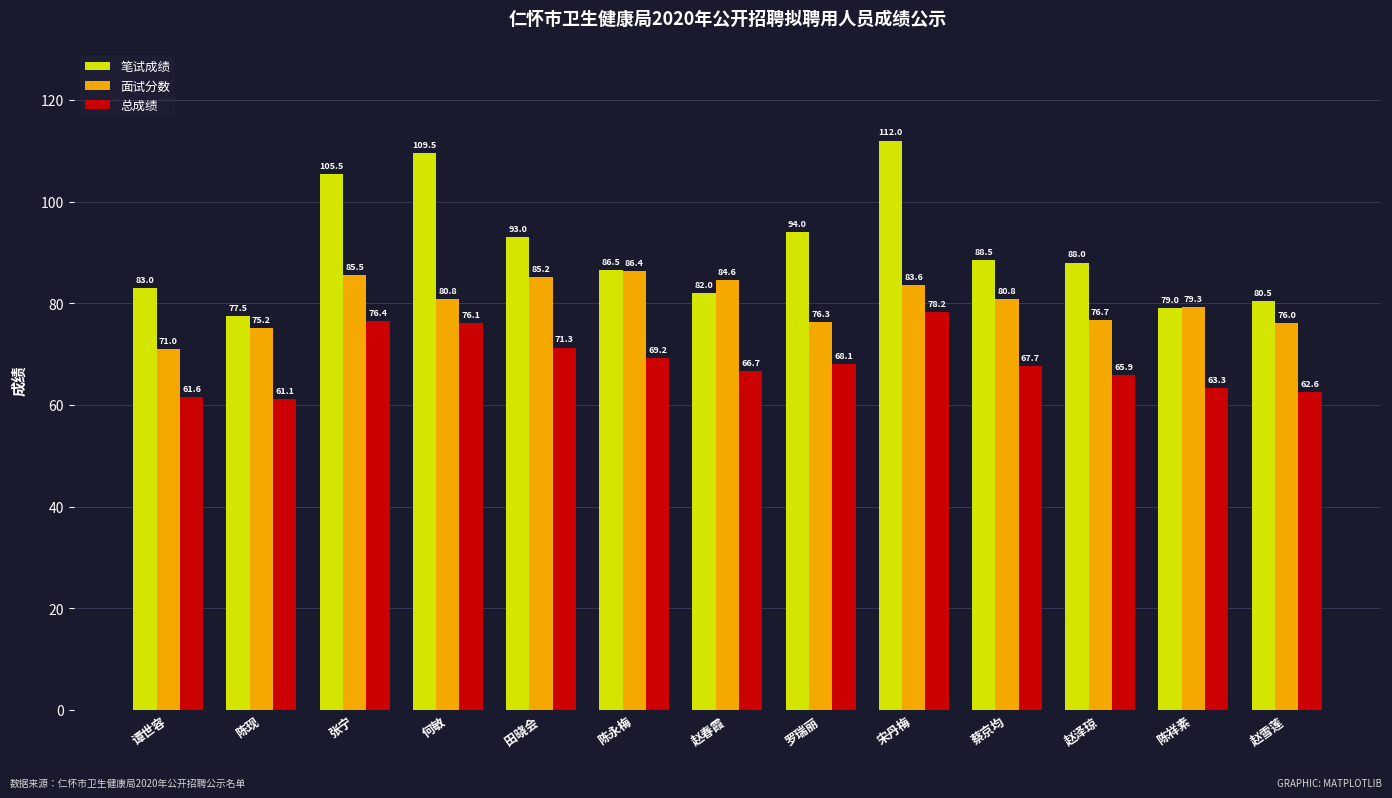

The value of 总成绩 at 谭世容 is 109.9. True or false?

False